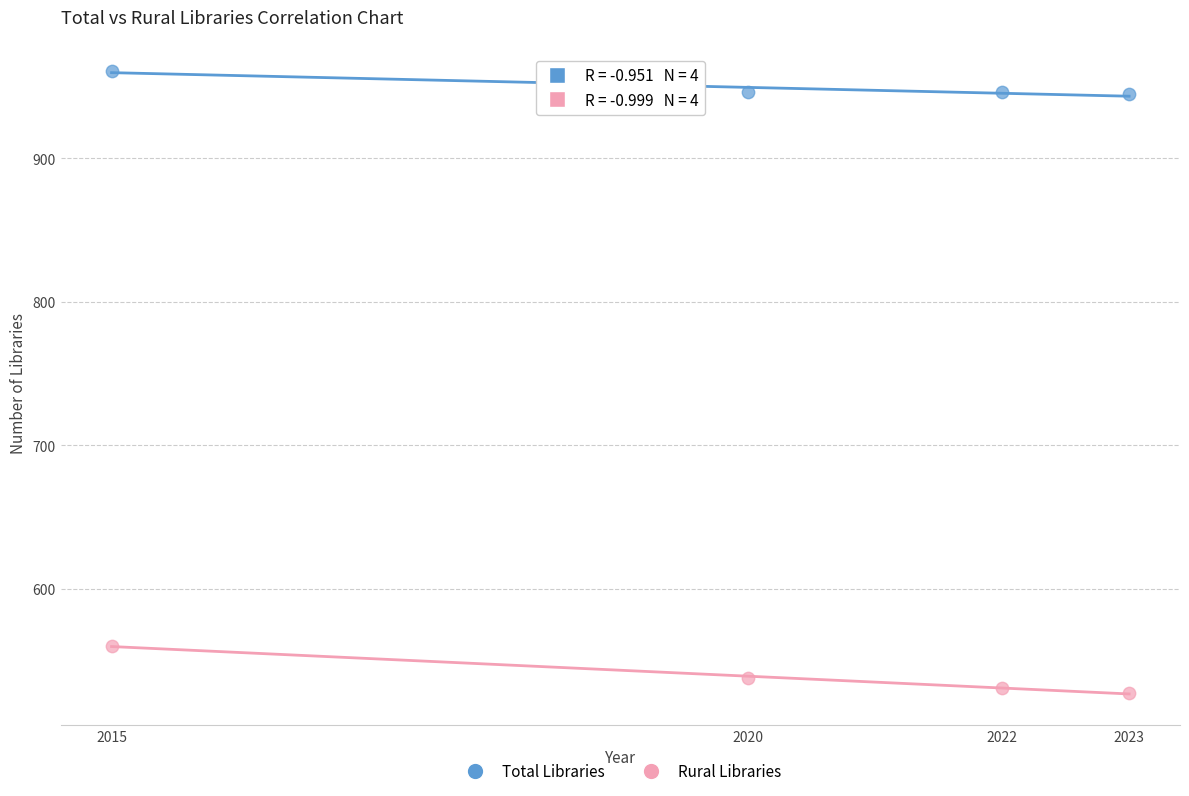

What are all the series names shown in the legend?

Total Libraries, Rural Libraries